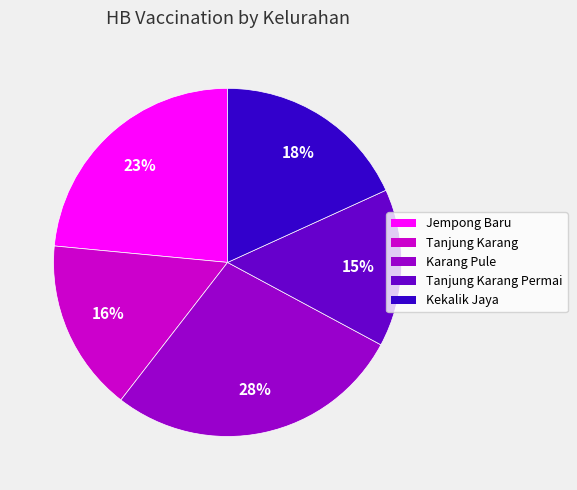

To the nearest percent, what is the difference between the largest and smallest slice percentages?

13%